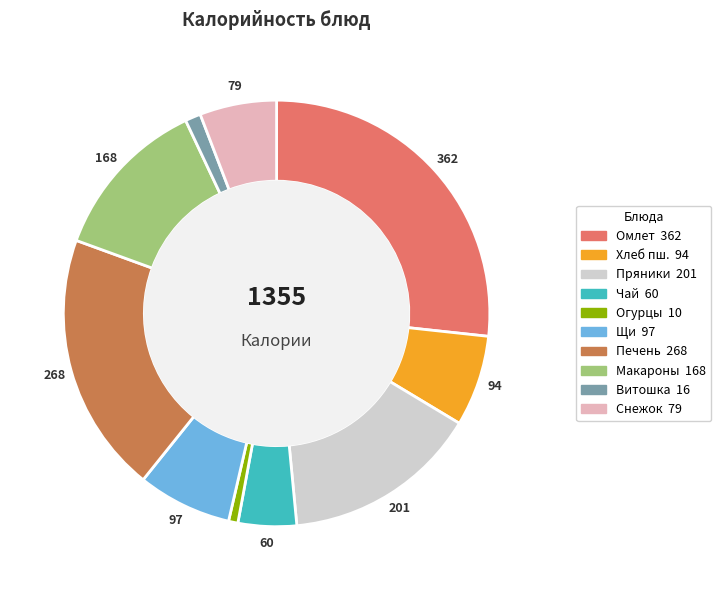

Is there any slice that represents more than half of the pie?

No